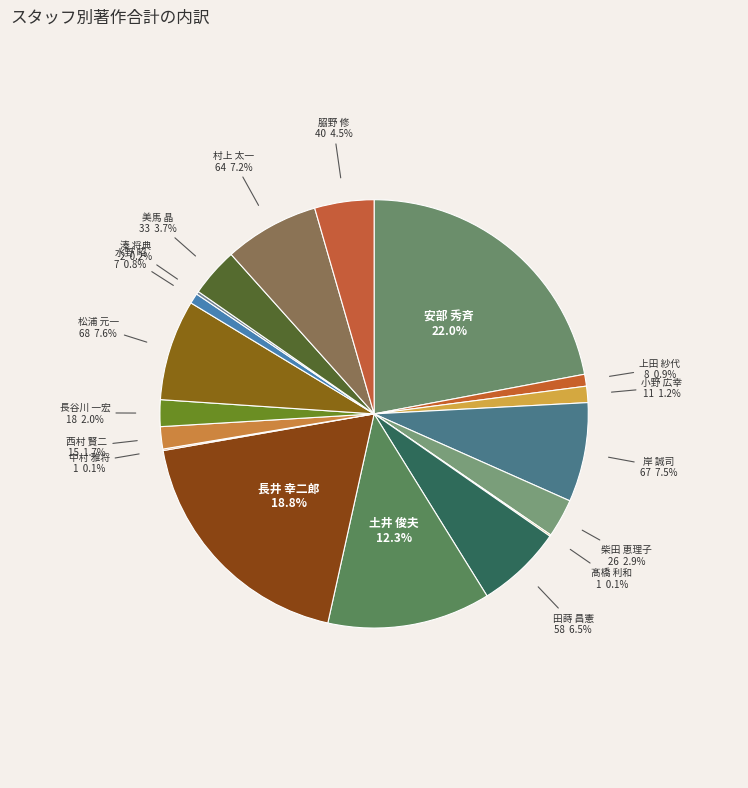

What percentage is NOT represented by 美馬 晶?

96.3%